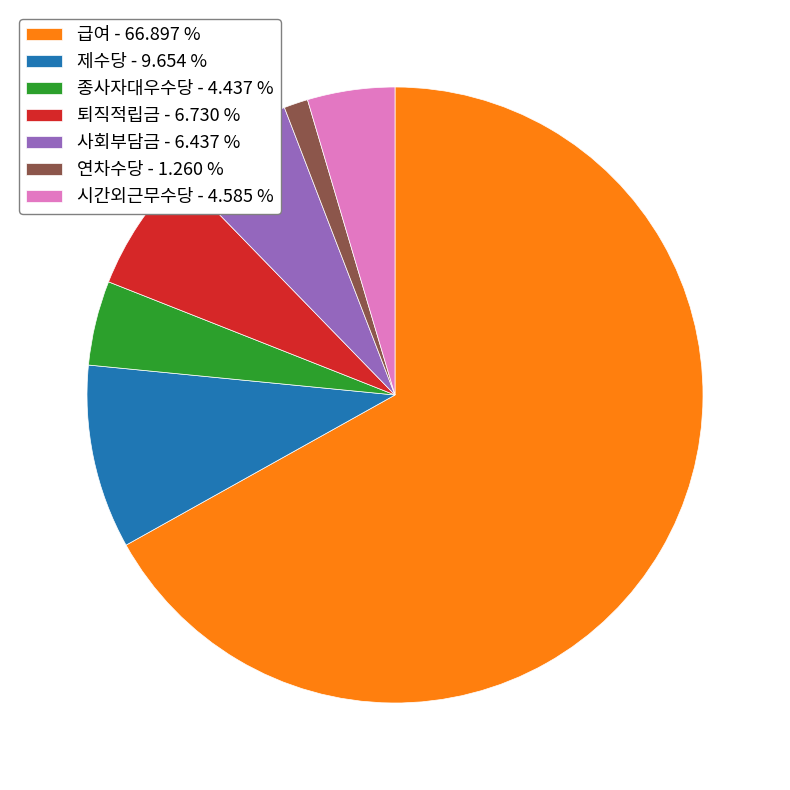

How many segments does this pie chart have?

7